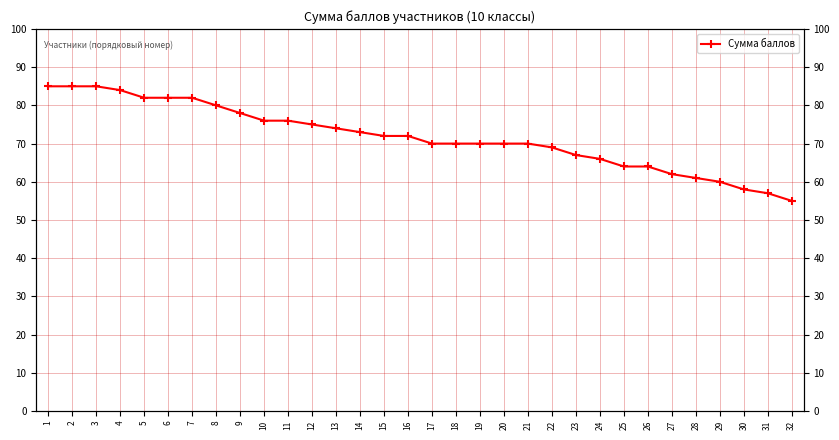

Which has a higher value, 21 or 30?

21